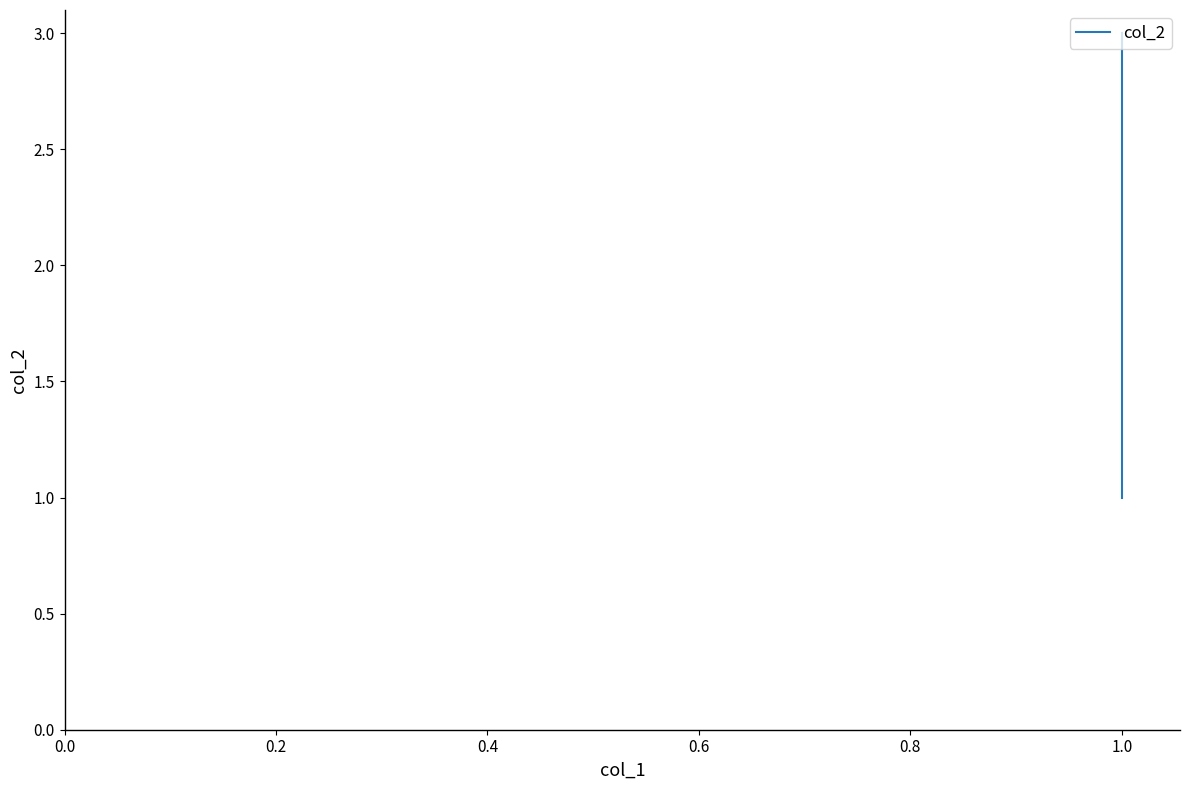

How many values are between 1 and 3?

4